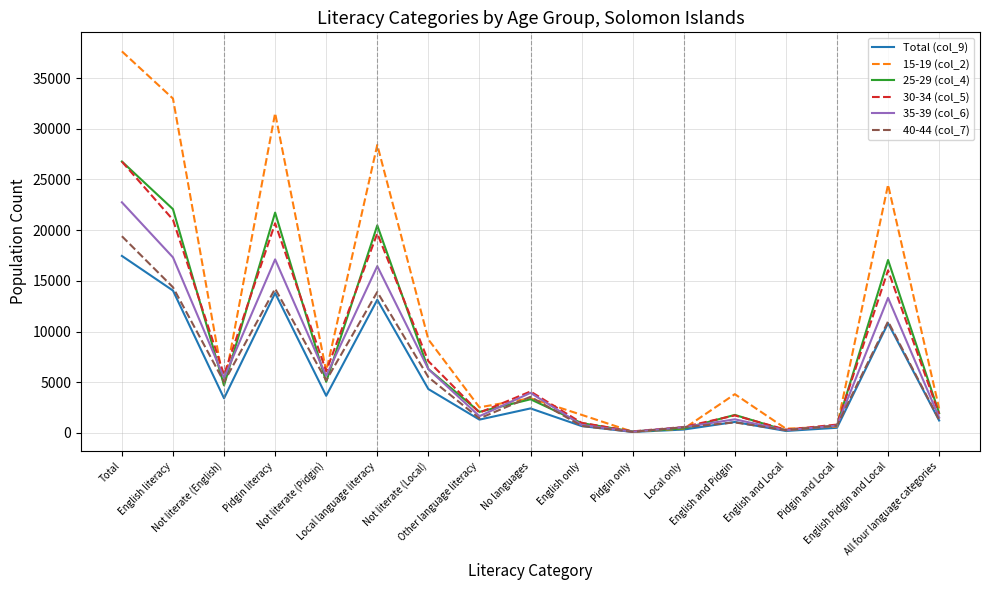

Which series has the widest spread of values?

15-19 (col_2)